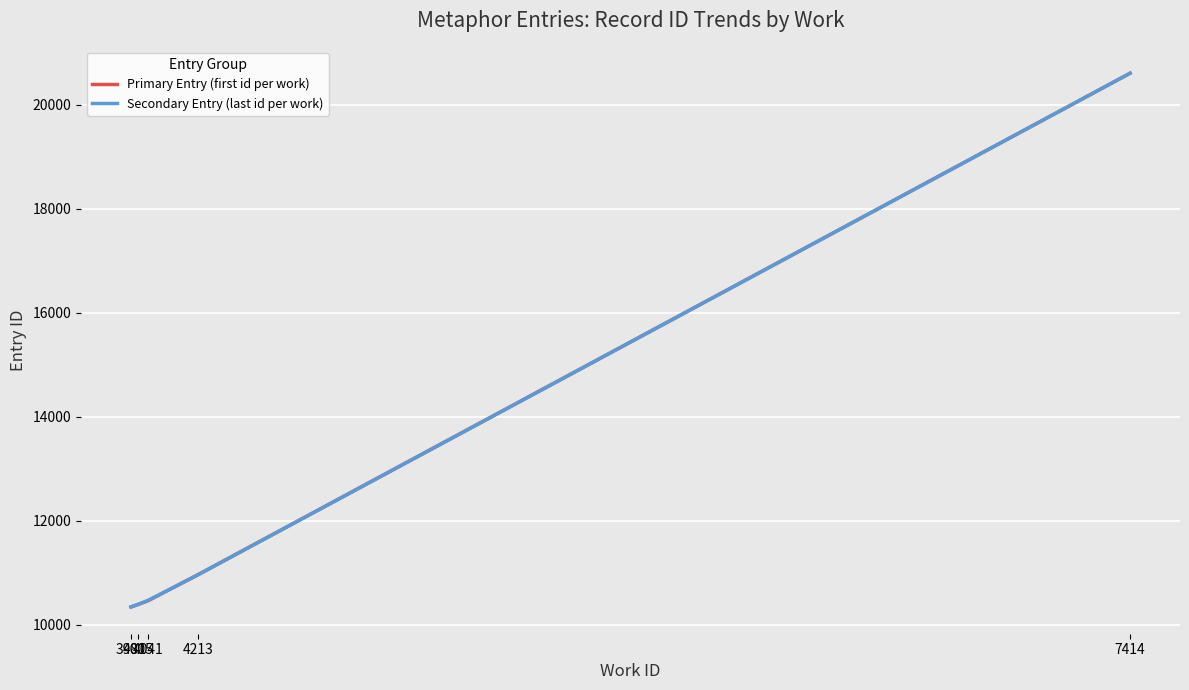

What is the smallest value displayed?

10341.7